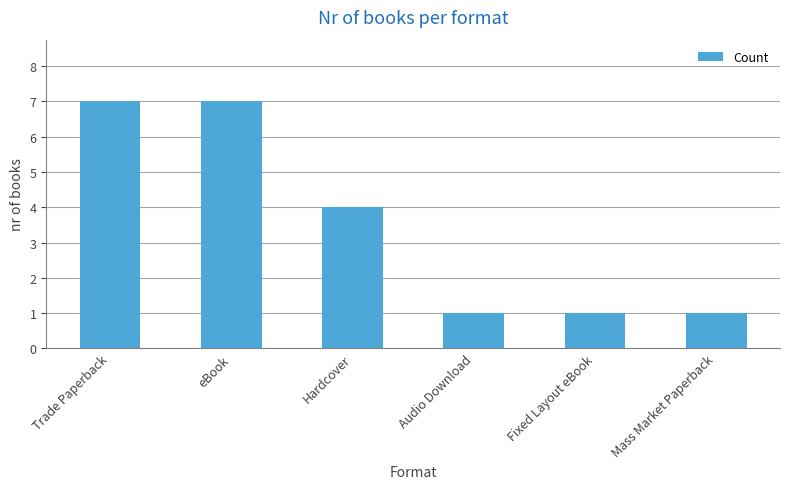

What is the change in value from eBook to Mass Market Paperback?

-6